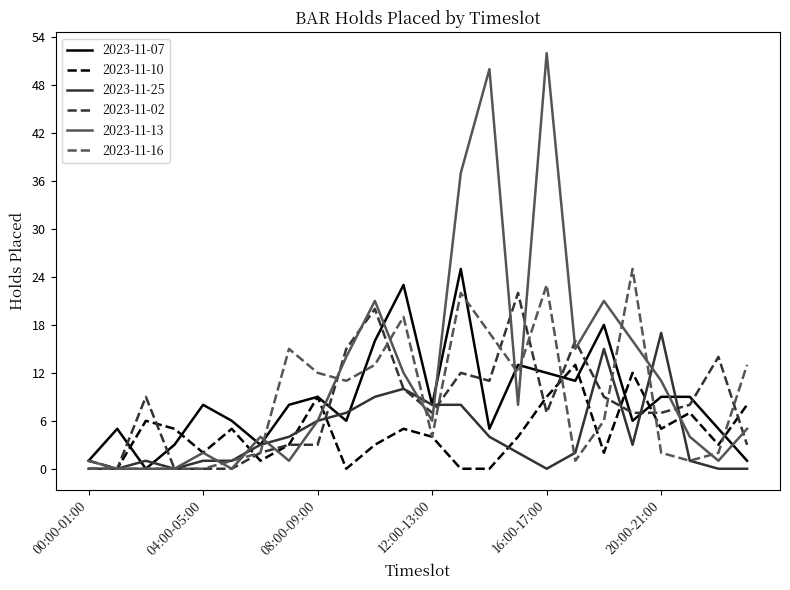

Which series has the largest total across all categories?

2023-11-13